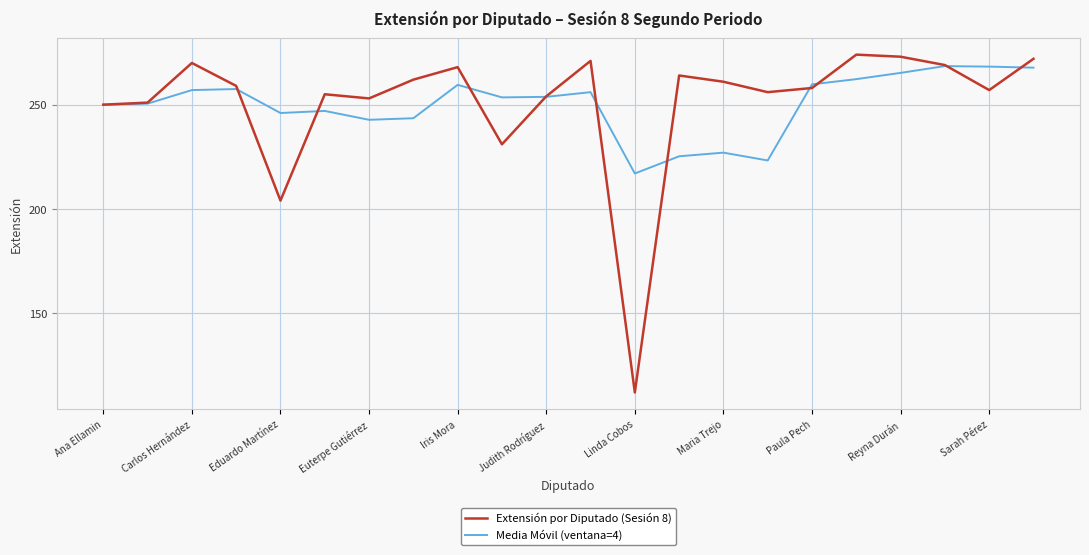

What is the highest value of the Extensión por Diputado (Sesión 8) series?

274.0